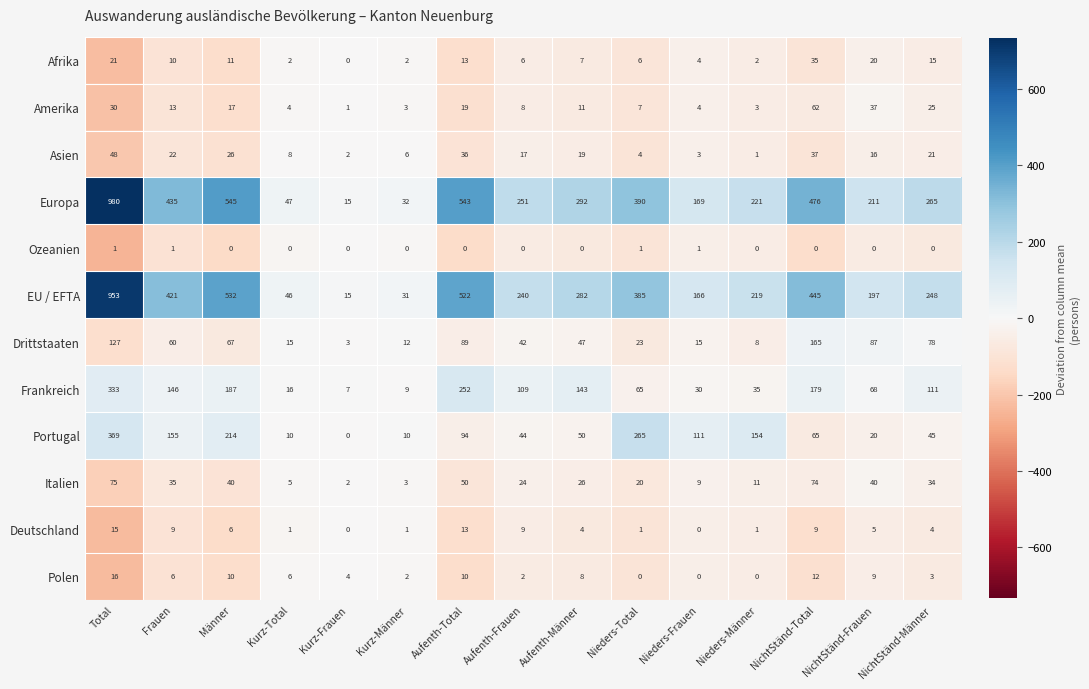

True or false: Ozeanien has a value of 1 at Total.

True